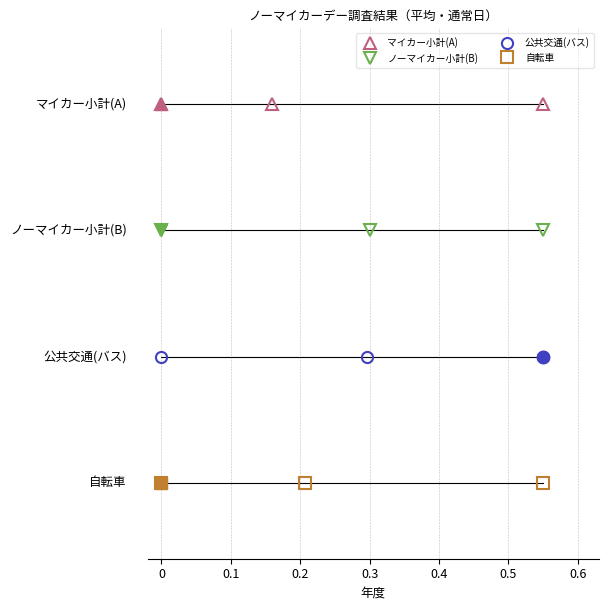

Rank the series at 0.1 from lowest to highest value.

自転車, 公共交通(バス), ノーマイカー小計(B), マイカー小計(A)